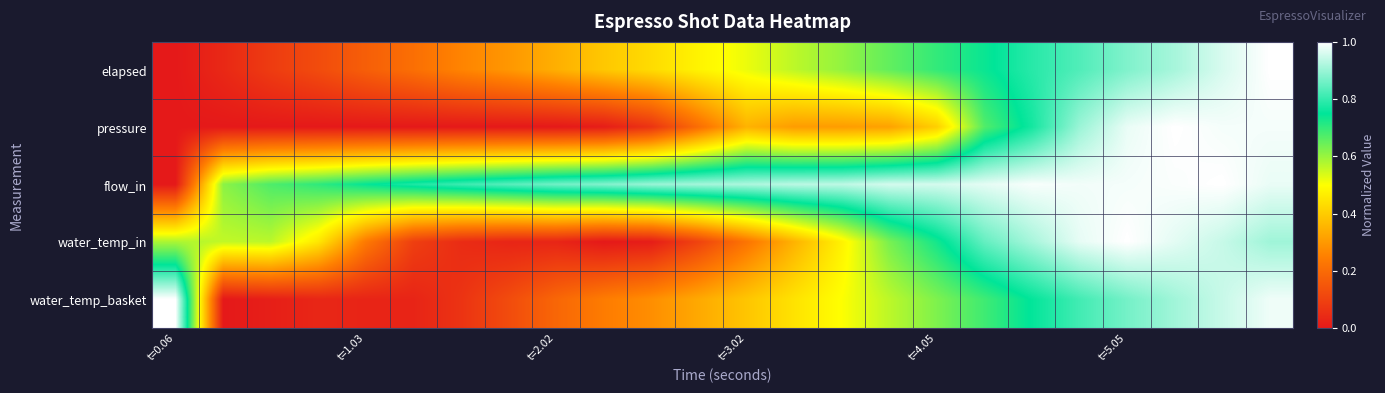

How many distinct data groups are displayed?

5